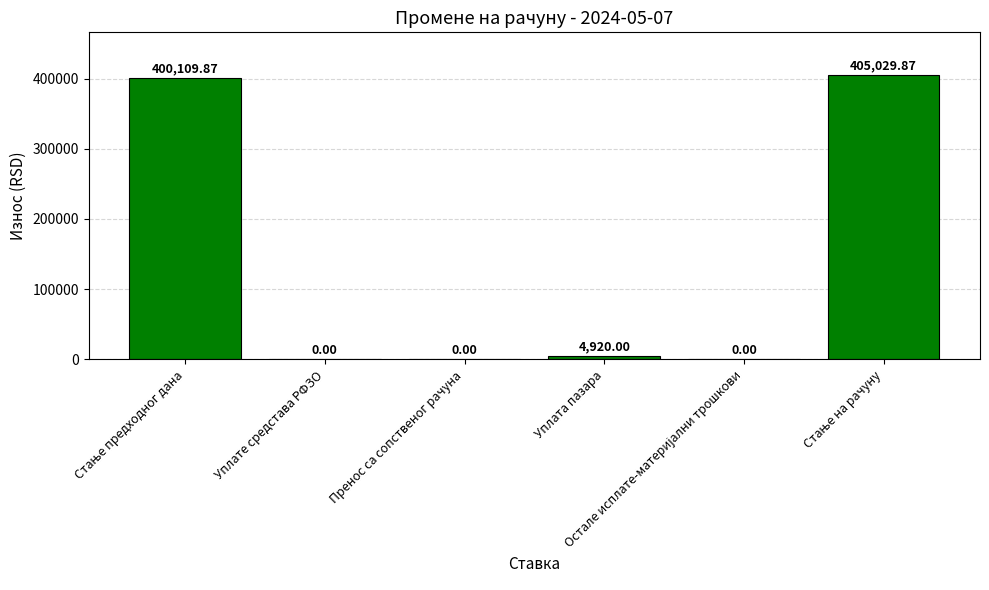

How many categories are shown in the chart?

6